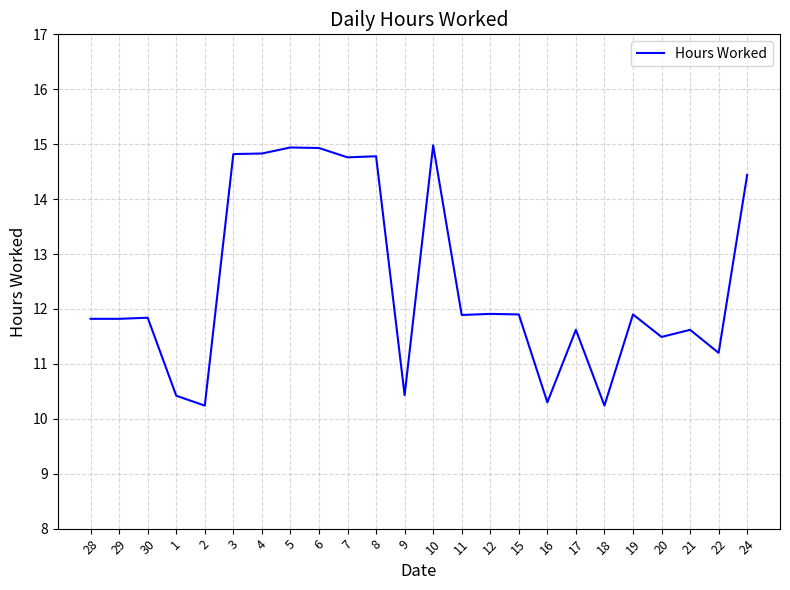

What is the change in value from 10 to 17?

-3.4